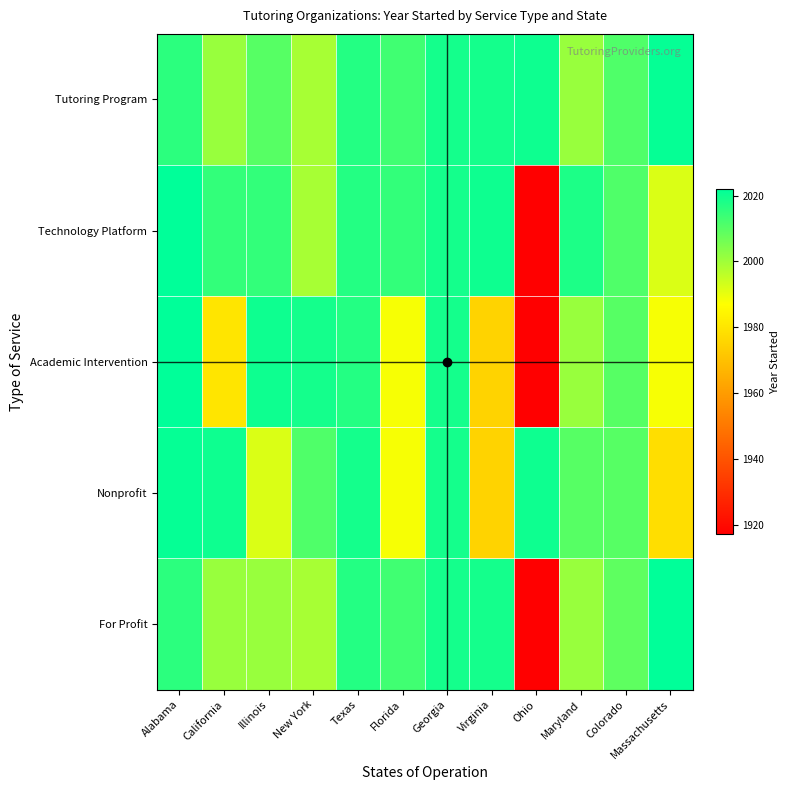

At how many categories does at least one series exceed 1988?

12